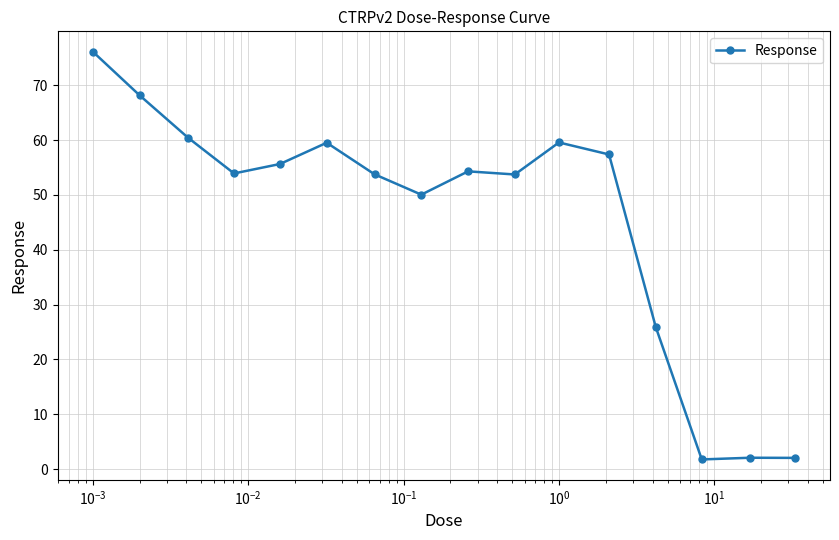

How many series are shown in this chart?

1